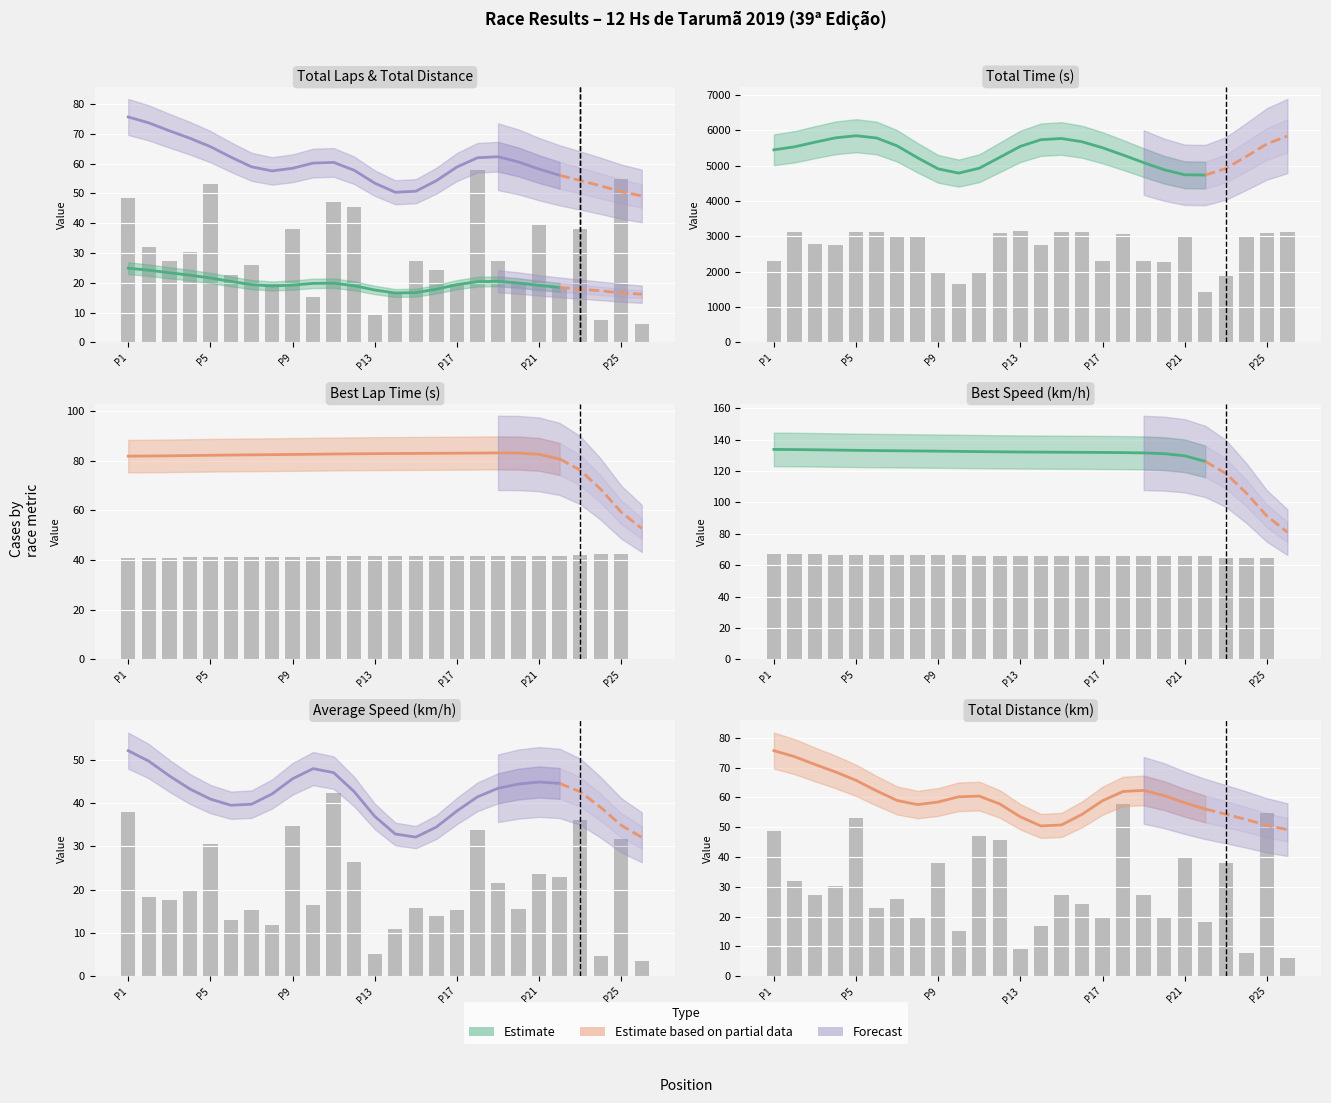

Does the chart contain stacked bars?

No